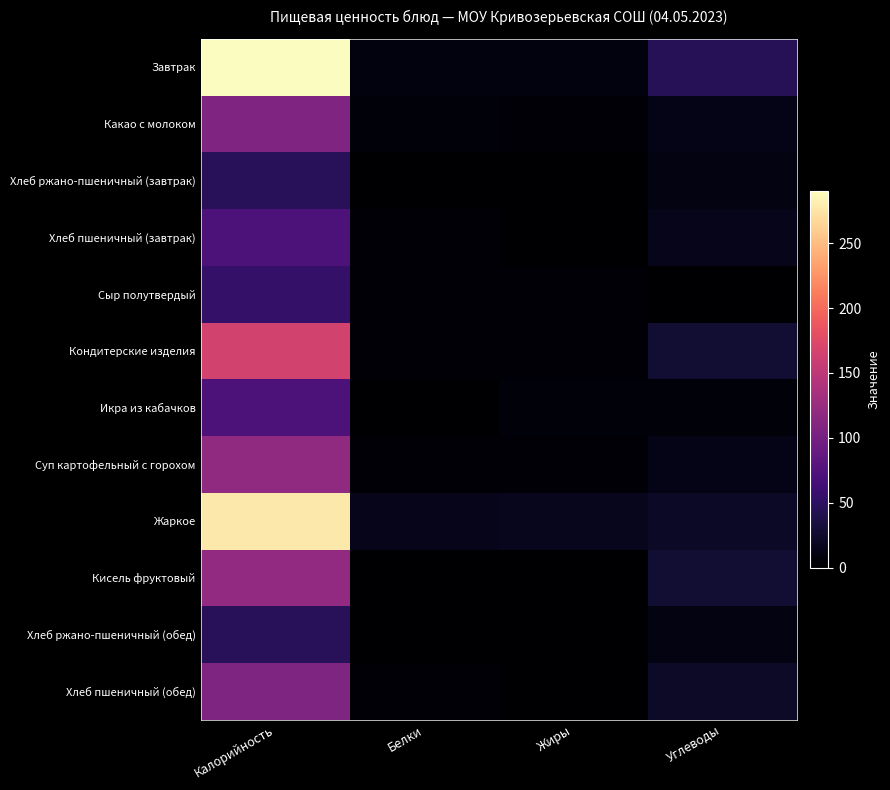

Reading left to right, transcribe all the data shown in this chart.

Завтрак: Калорийность=290.4	Белки=8.3	Жиры=8.7	Углеводы=44.8
Какао с молоком: Калорийность=107.2	Белки=4.6	Жиры=4.4	Углеводы=12.5
Хлеб ржано-пшеничный (завтрак): Калорийность=46.0	Белки=1.1	Жиры=0.2	Углеводы=9.9
Хлеб пшеничный (завтрак): Калорийность=70.5	Белки=2.4	Жиры=0.3	Углеводы=14.5
Сыр полутвердый: Калорийность=54.0	Белки=3.5	Жиры=4.4	Углеводы=0.0
Кондитерские изделия: Калорийность=165.6	Белки=3.4	Жиры=4.5	Углеводы=27.9
Икра из кабачков: Калорийность=71.4	Белки=1.1	Жиры=5.3	Углеводы=4.6
Суп картофельный с горохом: Калорийность=118.6	Белки=4.4	Жиры=4.2	Углеводы=13.2
Жаркое: Калорийность=277.3	Белки=13.6	Жиры=17.0	Углеводы=21.4
Кисель фруктовый: Калорийность=120.0	Белки=0.1	Жиры=0.0	Углеводы=27.8
Хлеб ржано-пшеничный (обед): Калорийность=46.0	Белки=1.1	Жиры=0.2	Углеводы=9.9
Хлеб пшеничный (обед): Калорийность=105.8	Белки=3.6	Жиры=0.5	Углеводы=21.7